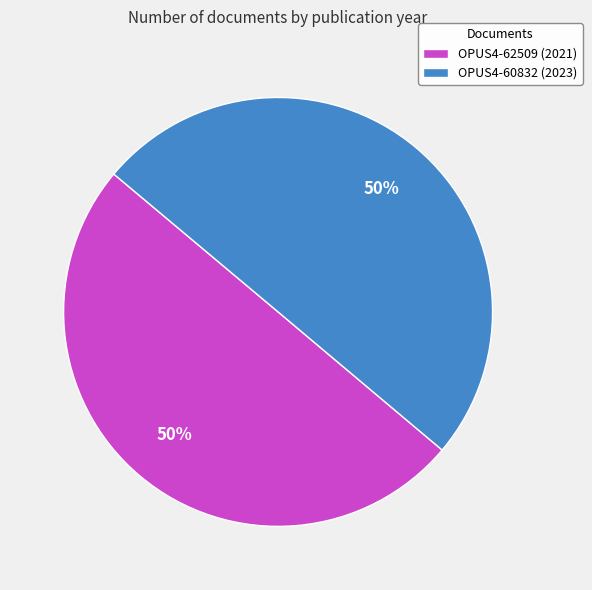

Approximately how many times larger is the value at OPUS4-62509 (2021) compared to OPUS4-60832 (2023)?

1.0